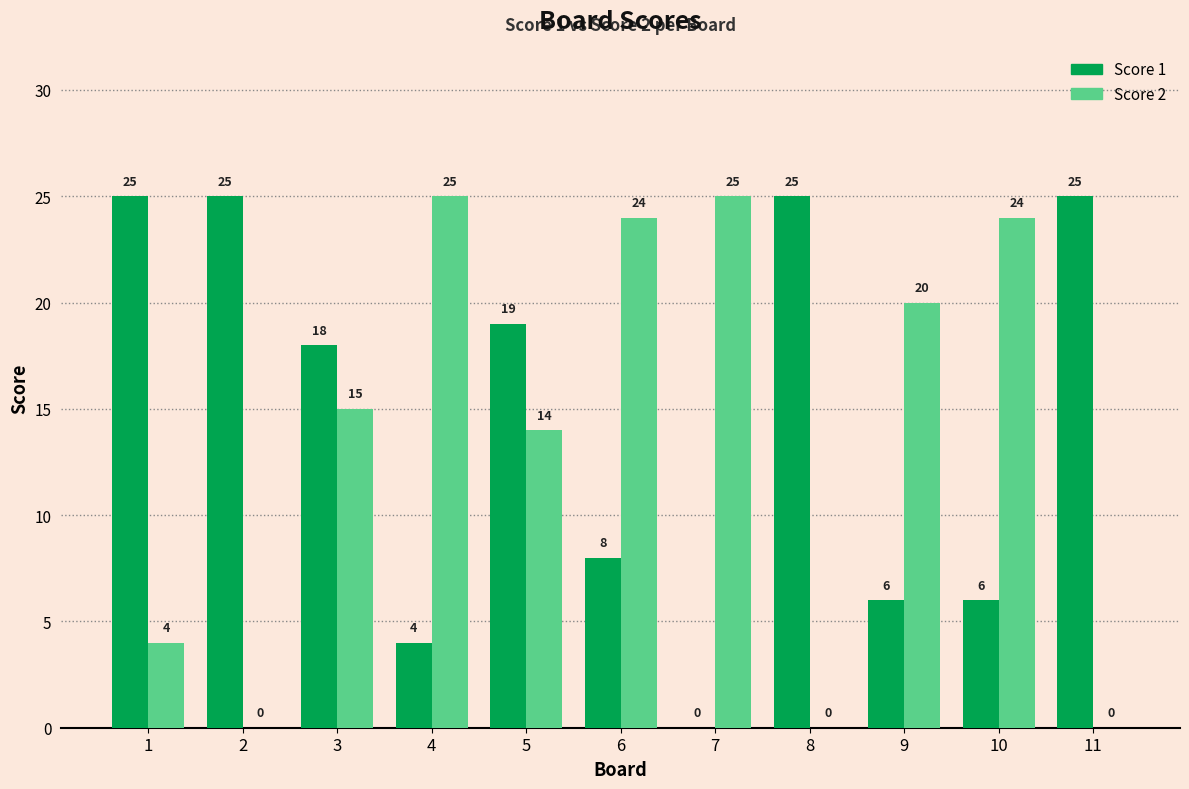

Does the chart contain stacked bars?

No